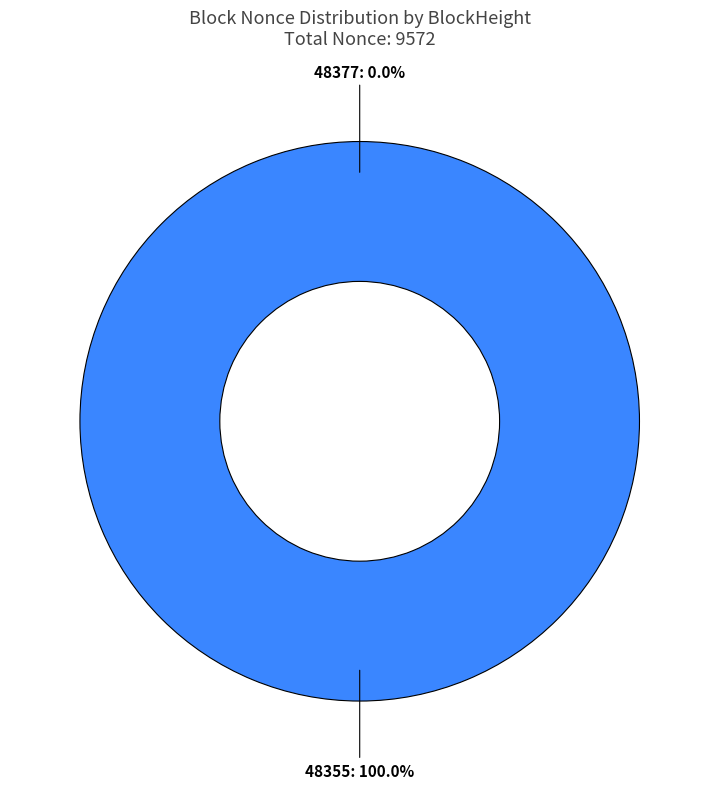

What is the smallest slice in the pie chart?

48377